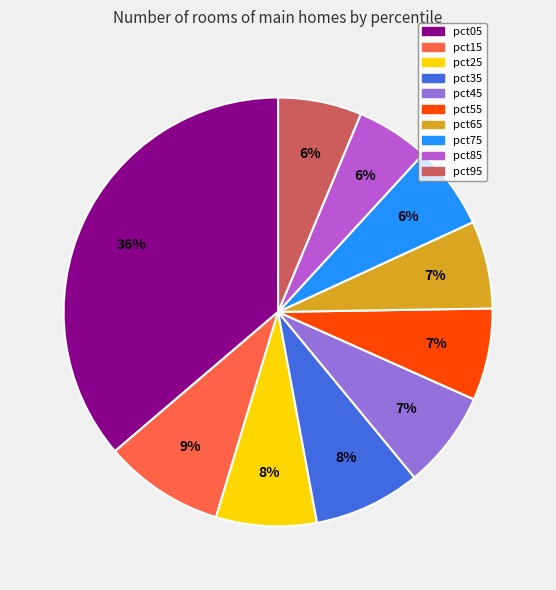

How many slices are in this pie chart?

10